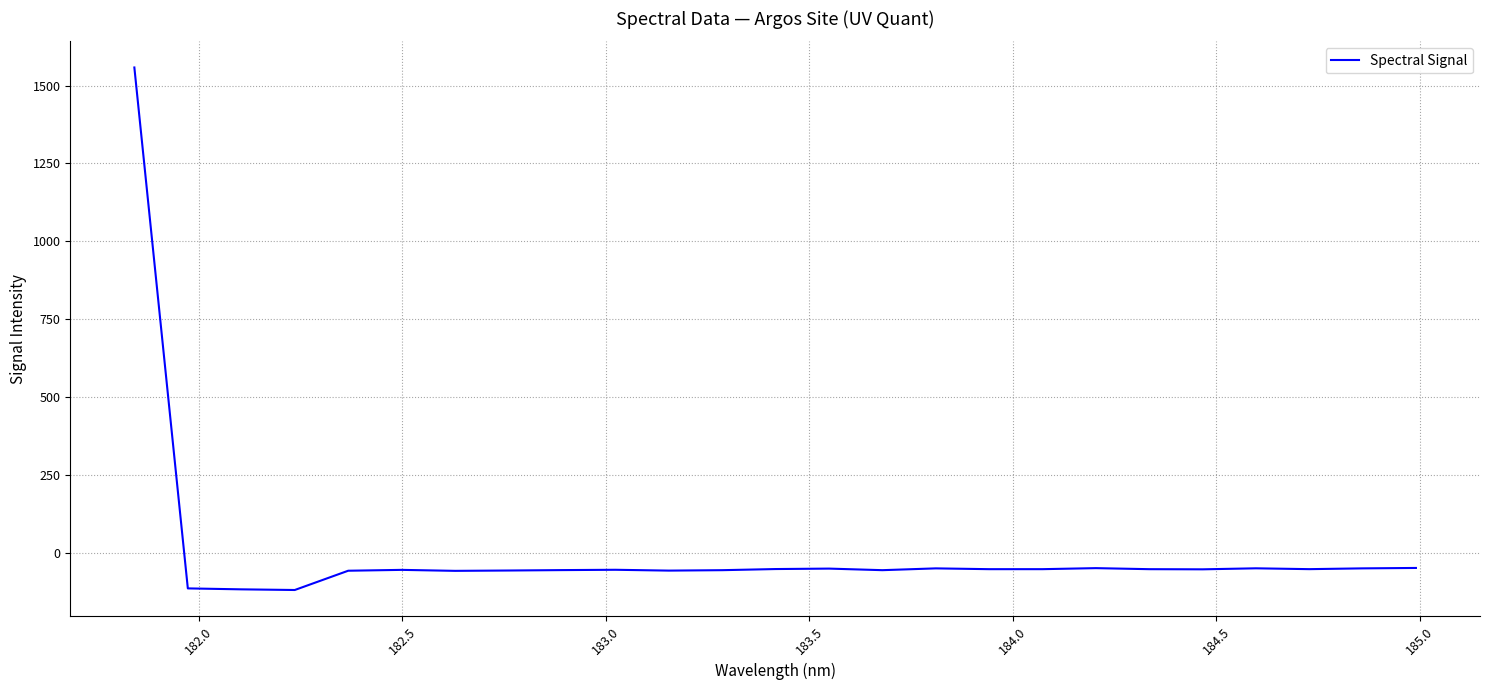

What is the smallest value displayed?

-118.3